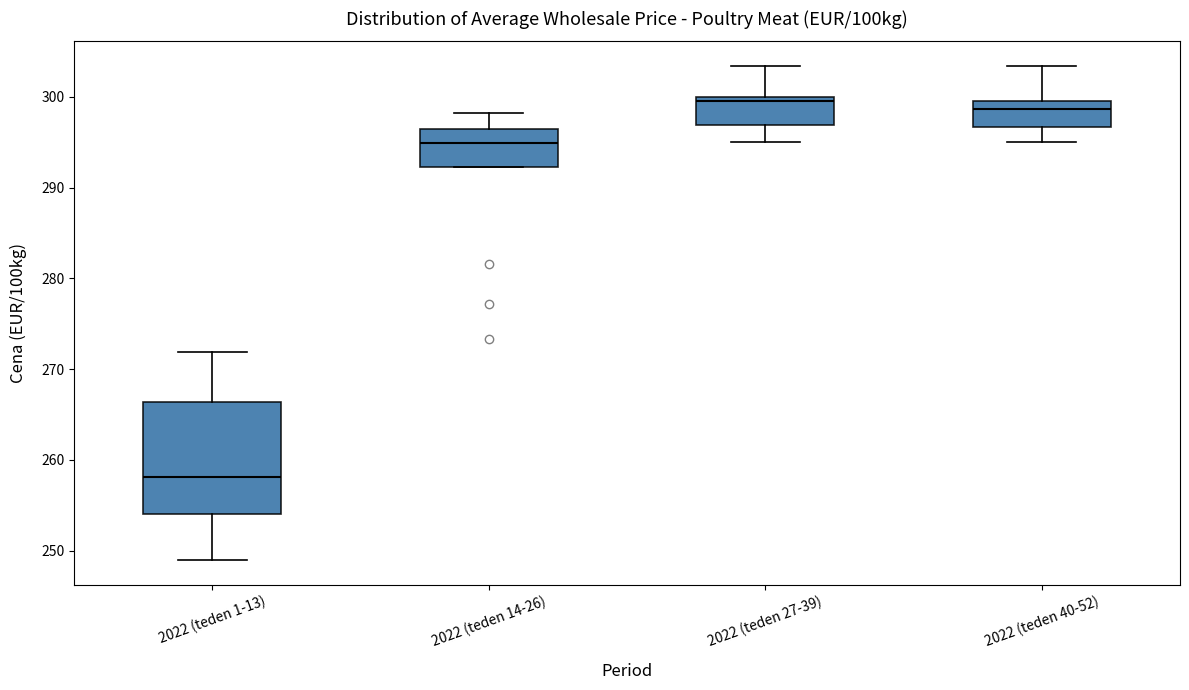

Comparing the boxes themselves (not the whiskers), which one is the tallest?

2022 (teden 1-13)